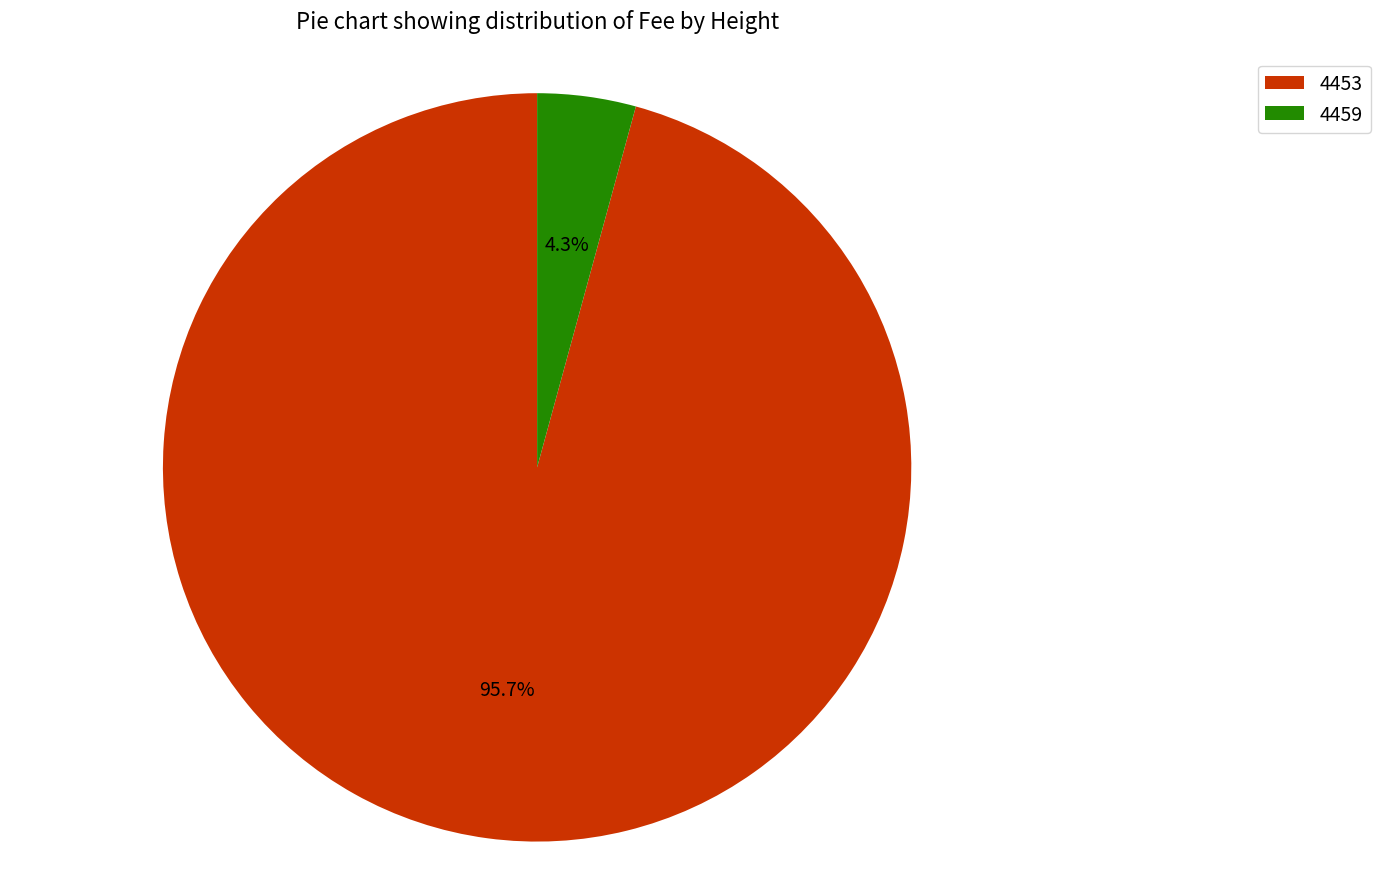

True or false: 4453 accounts for 96% of the total.

True